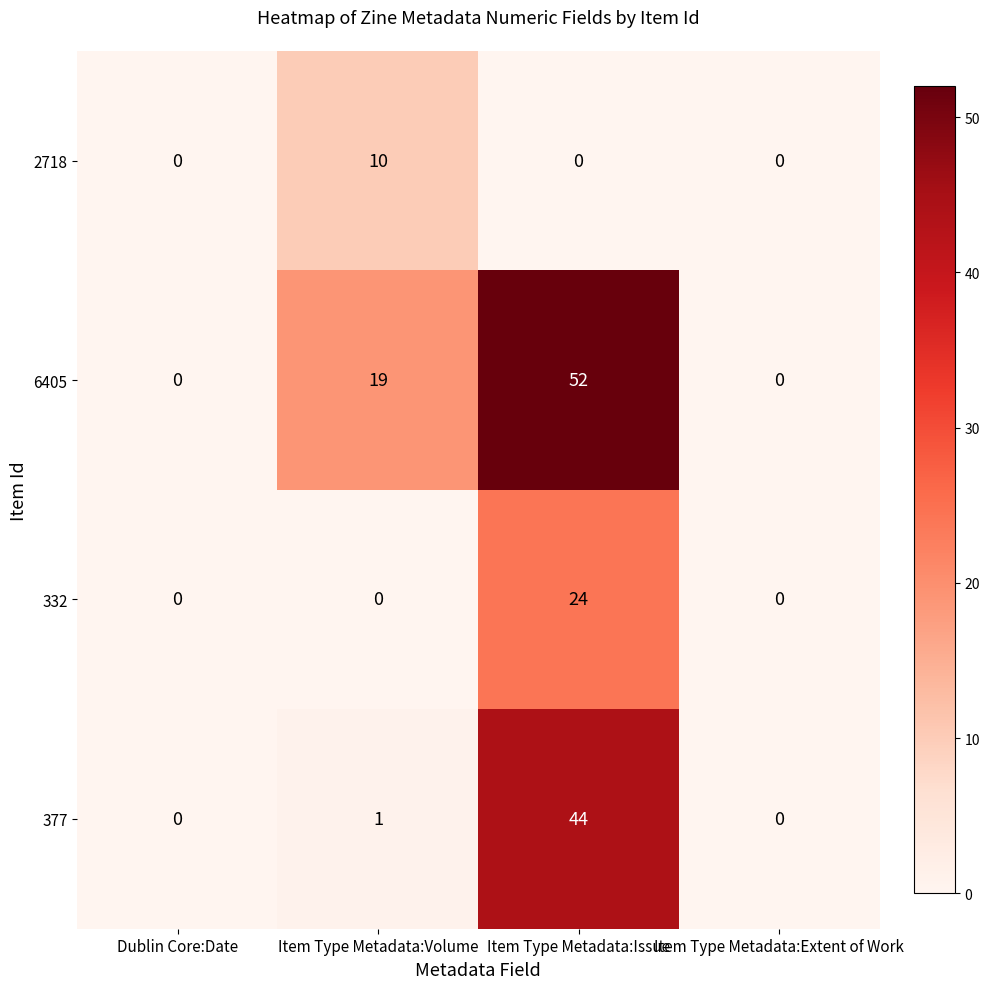

At which category is the sum across all series the highest?

Item Type Metadata:Issue